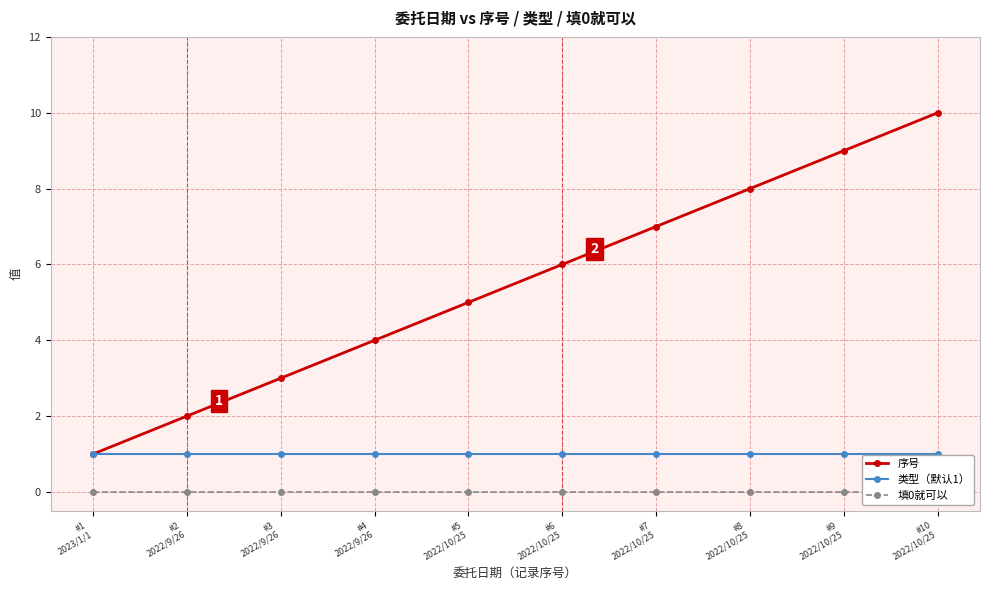

Which series has the largest range (max minus min)?

序号